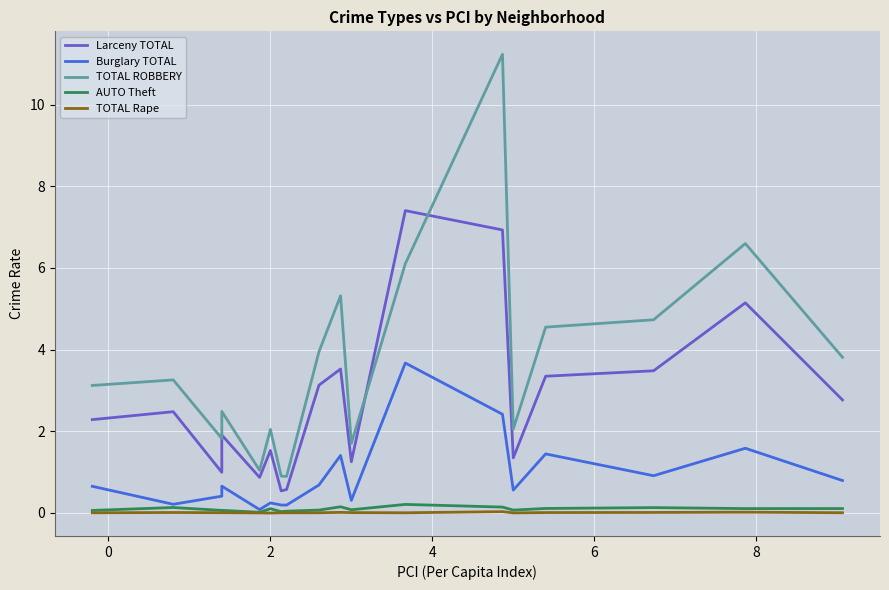

True or false: Burglary TOTAL has more than 2 points higher than both neighbors.

True